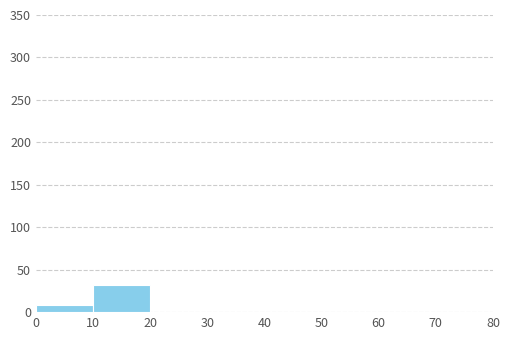

Reading left to right, list every bar in this chart as the range it spans on the x-axis followed by its height. The values are not printed on the chart, so give them approximately, as read against the axis.

0 to 10: 10
10 to 20: 30
20 to 30: 0
30 to 40: 0
40 to 50: 0
50 to 60: 0
60 to 70: 0
70 to 80: 0